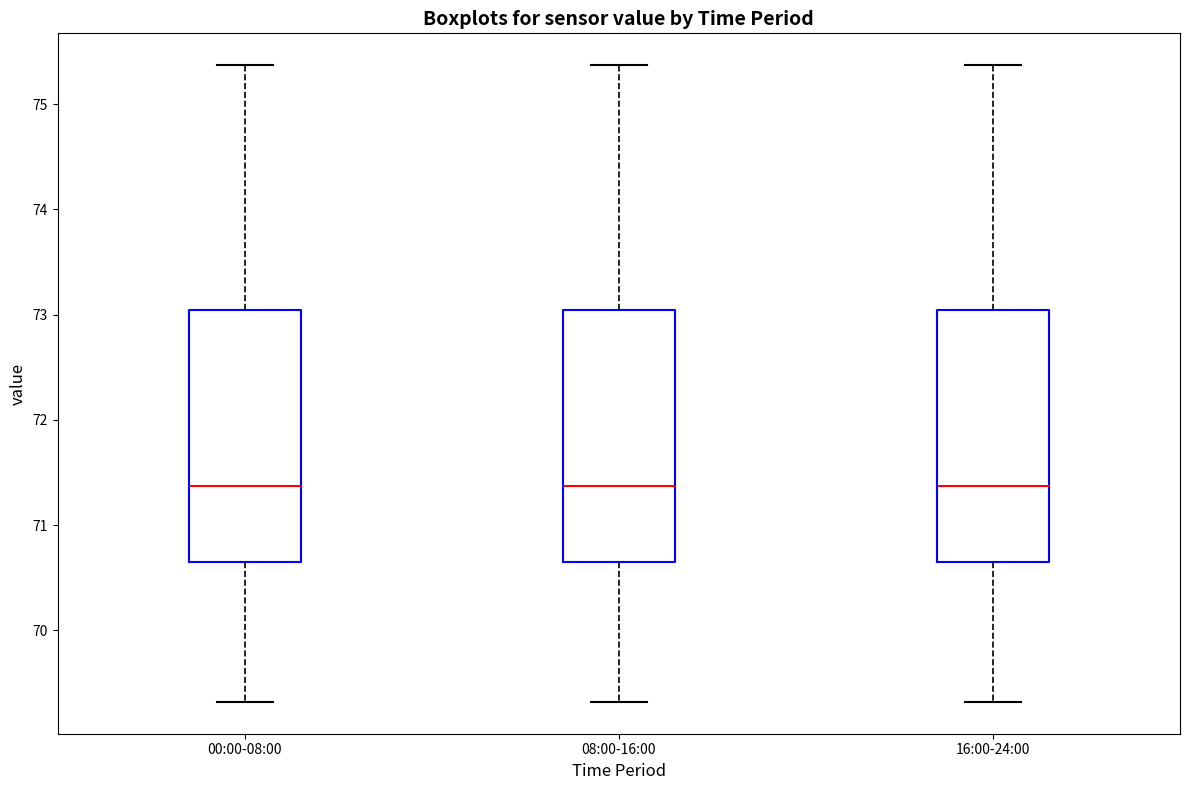

Where does the lower whisker of the box for 16:00-24:00 end on the y-axis? The values are not printed on the chart, so give them approximately, as read against the axis.

69.3